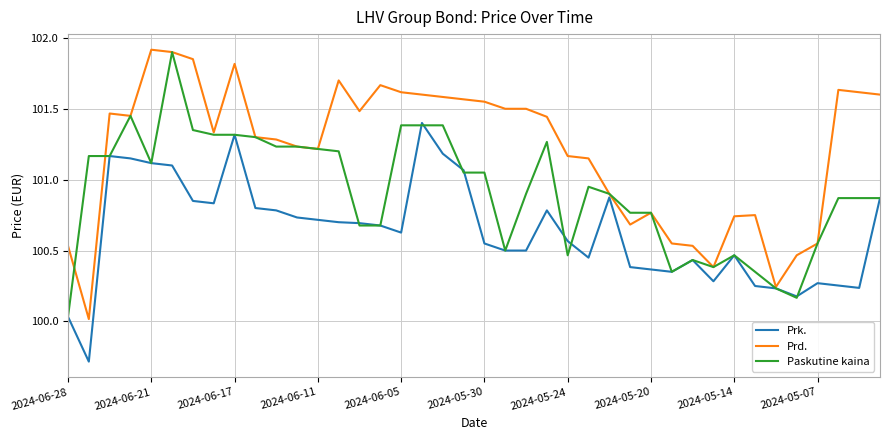

Which series has the largest total across all categories?

Prd.